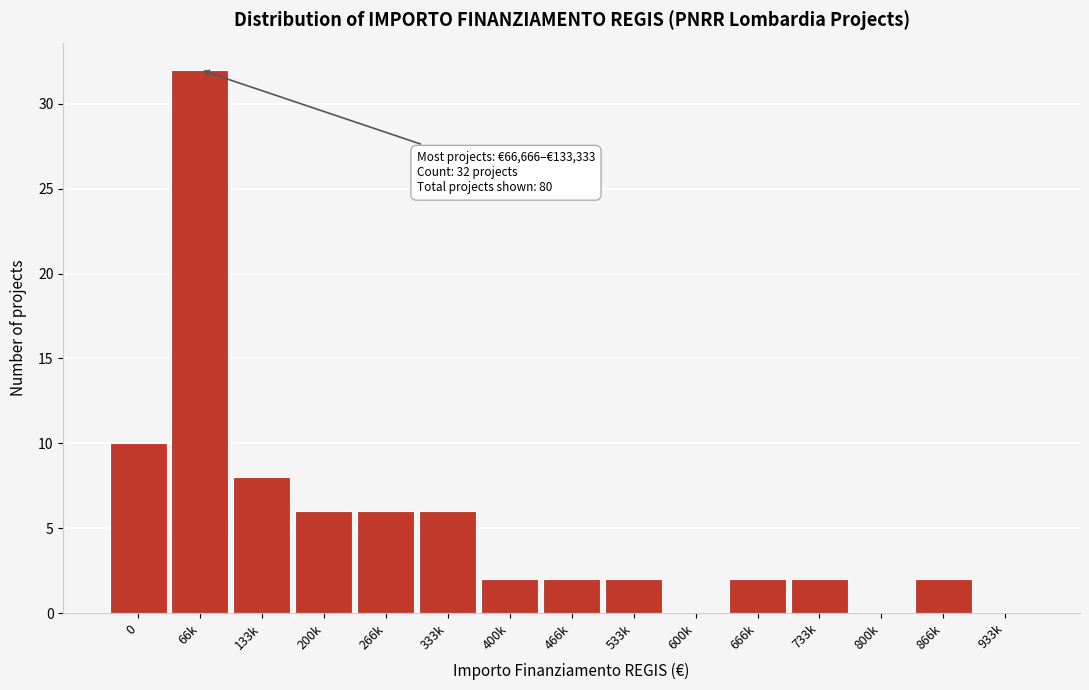

Reading left to right, transcribe all the data shown in this chart.

0=10	66k=32	133k=8	200k=6	266k=6	333k=6	400k=2	466k=2	533k=2	600k=0	666k=2	733k=2	800k=0	866k=2	933k=0